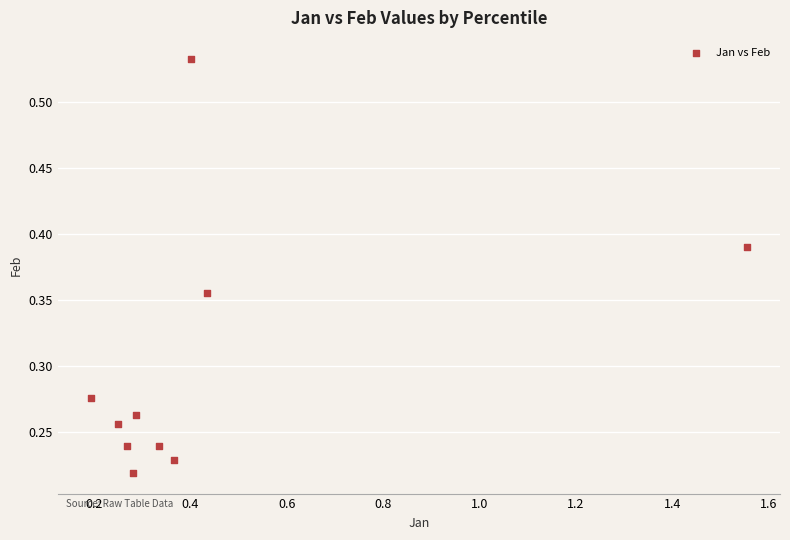

What is the range of X values (max minus min)?

1.4